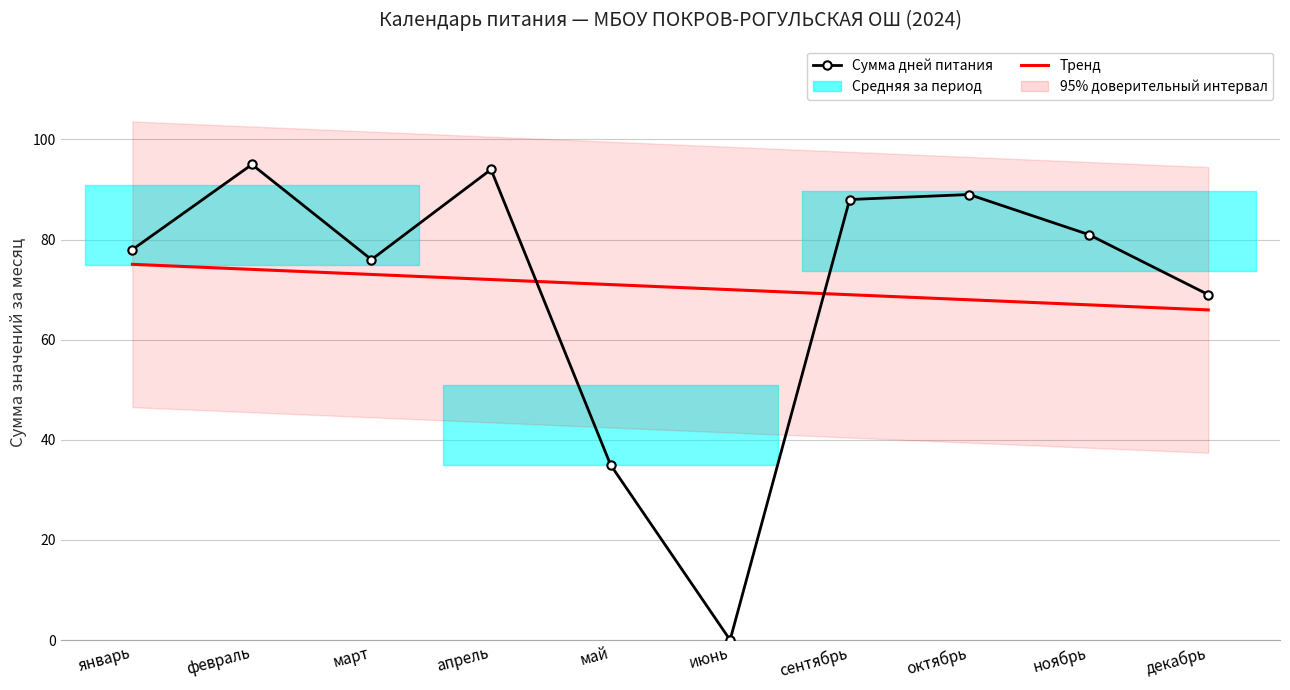

What is the sum of all Сумма дней питания values?

705.0